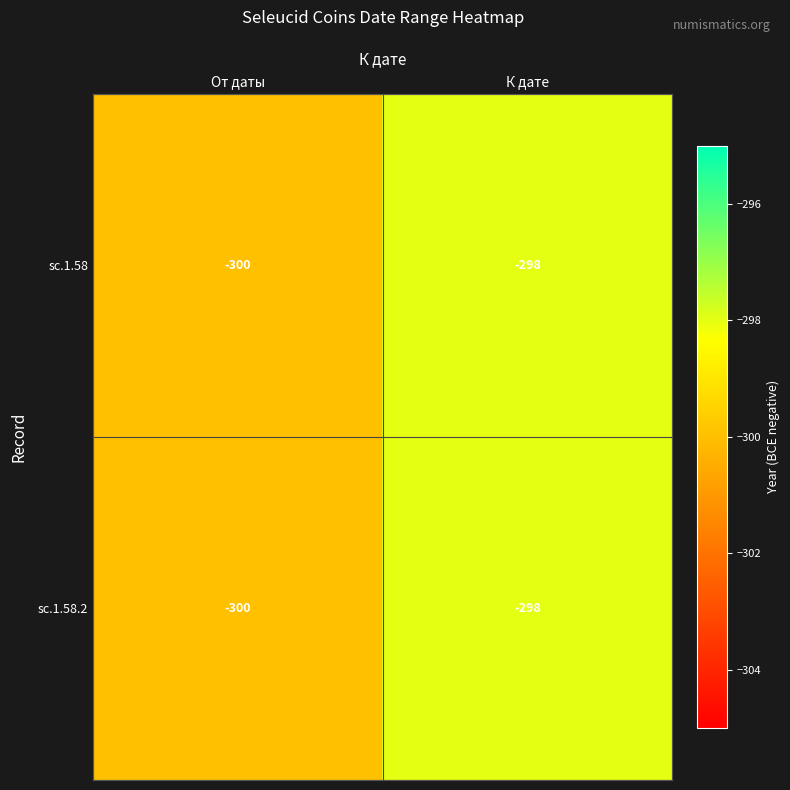

List the labels in order of sc.1.58 value, smallest first.

От даты, К дате